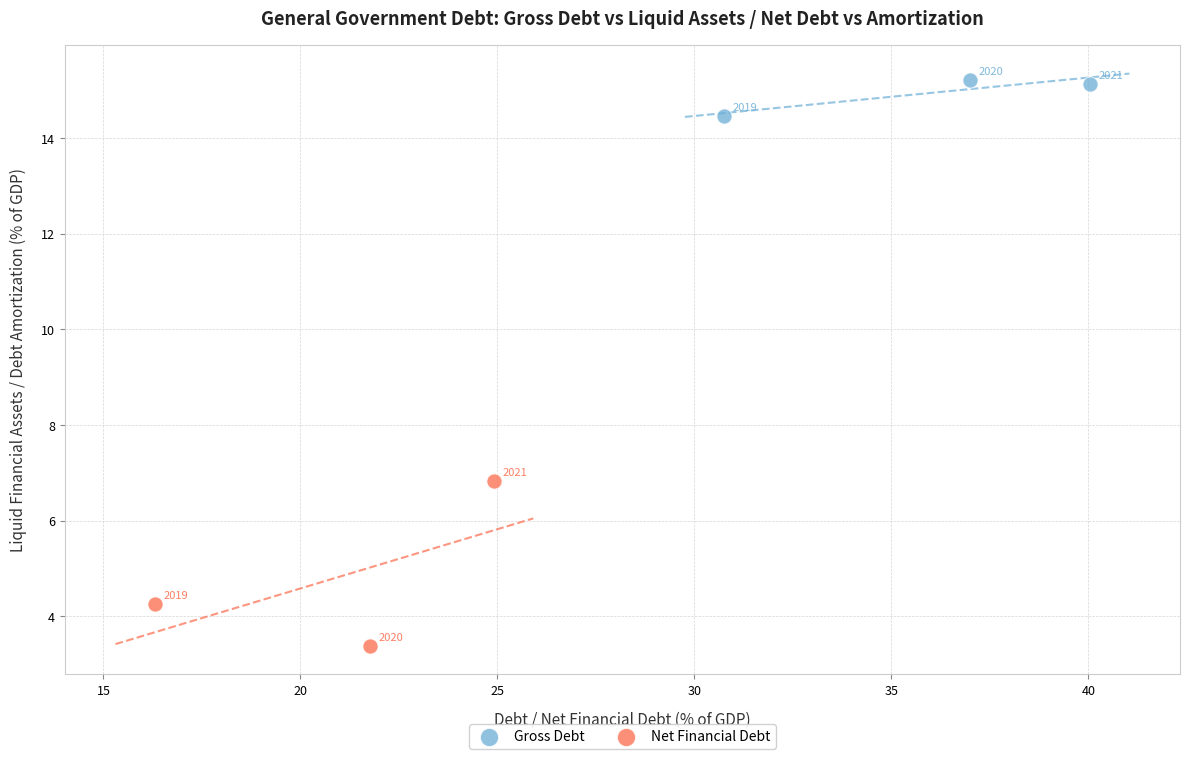

Which series contains the lowest Y value?

Net Financial Debt